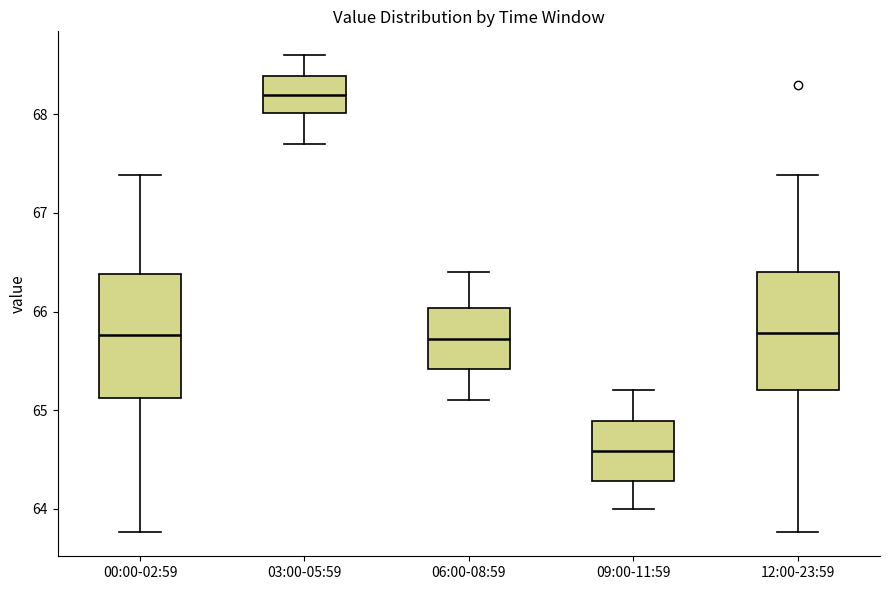

Reading left to right, read every box against the y-axis: the position of its median line, the range the box covers, and the ends of its whiskers. The values are not printed on the chart, so give them approximately, as read against the axis.

00:00-02:59: median 65.8, box 65.1 to 66.4, whiskers 63.8 to 67.4
03:00-05:59: median 68.2, box 68.0 to 68.4, whiskers 67.7 to 68.6
06:00-08:59: median 65.7, box 65.4 to 66.0, whiskers 65.1 to 66.4
09:00-11:59: median 64.6, box 64.3 to 64.9, whiskers 64.0 to 65.2
12:00-23:59: median 65.8, box 65.2 to 66.4, whiskers 63.8 to 67.4